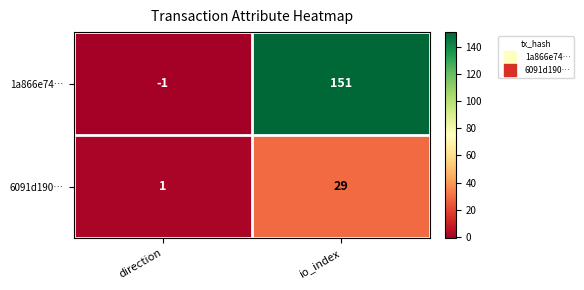

What is the difference between the 1a866e74… values at direction and io_index?

152